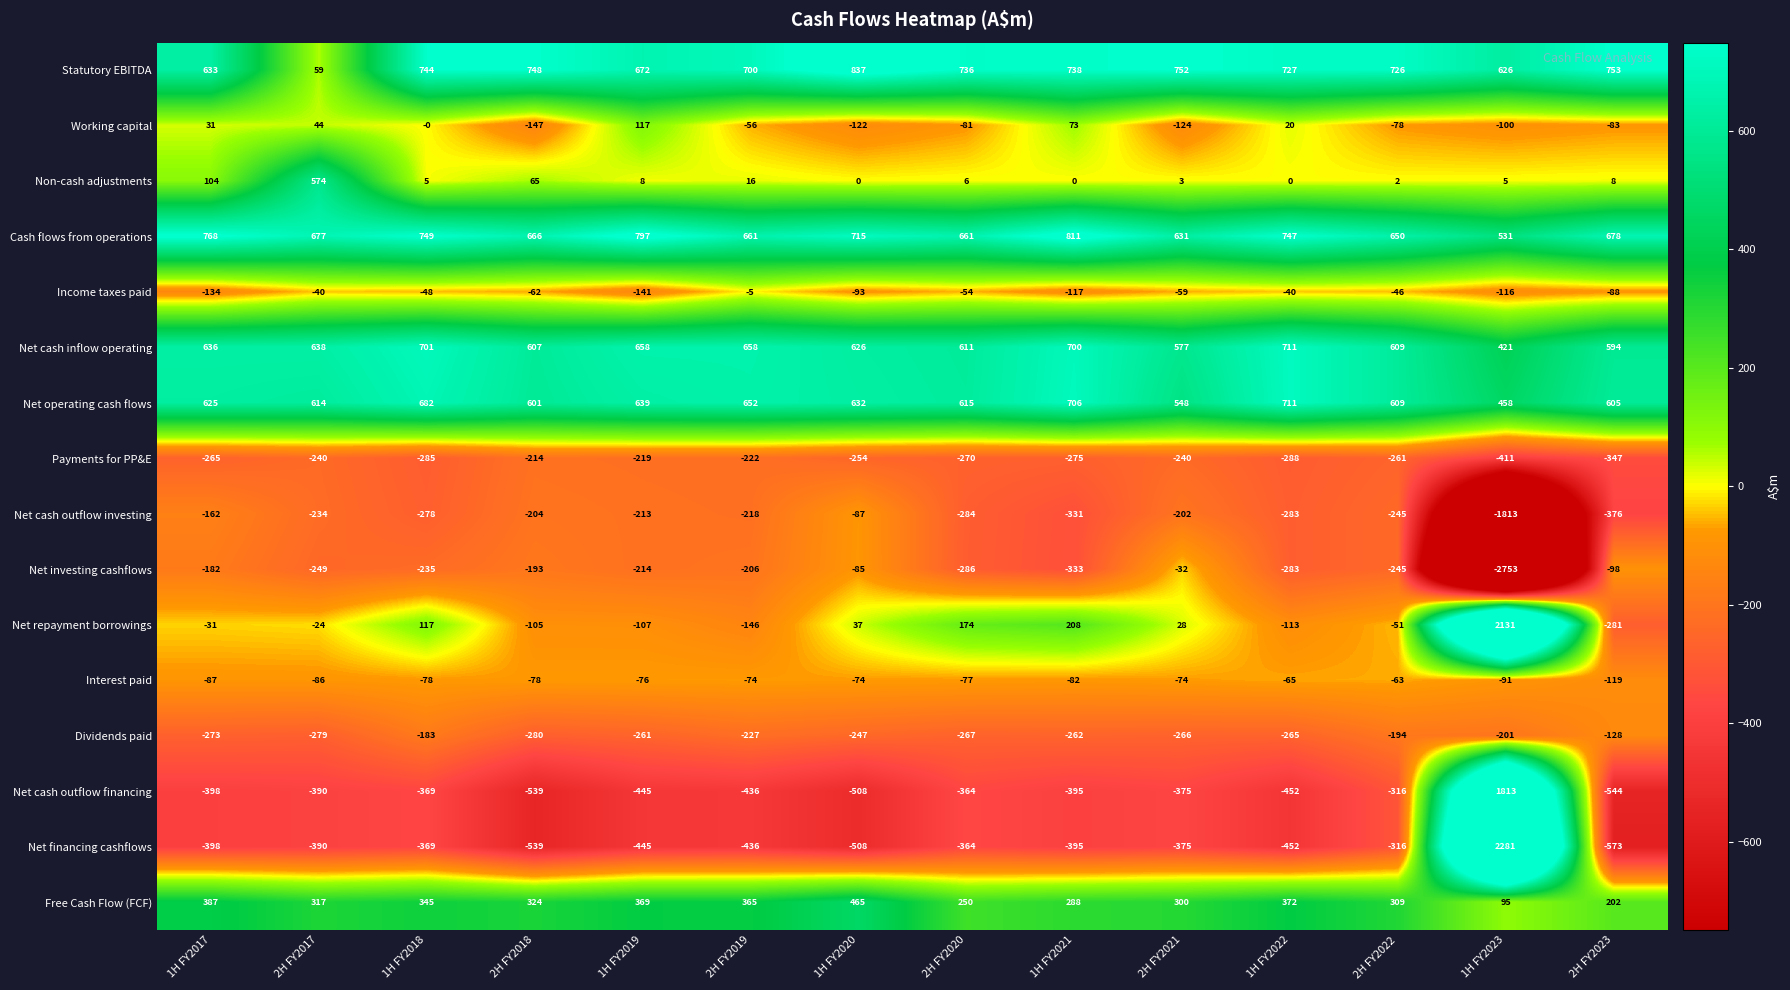

At 2H FY2023, list the series in order from smallest to largest.

Net financing cashflows, Net cash outflow financing, Net cash outflow investing, Payments for PP&E, Net repayment borrowings, Dividends paid, Interest paid, Net investing cashflows, Income taxes paid, Working capital, Non-cash adjustments, Free Cash Flow (FCF), Net cash inflow operating, Net operating cash flows, Cash flows from operations, Statutory EBITDA